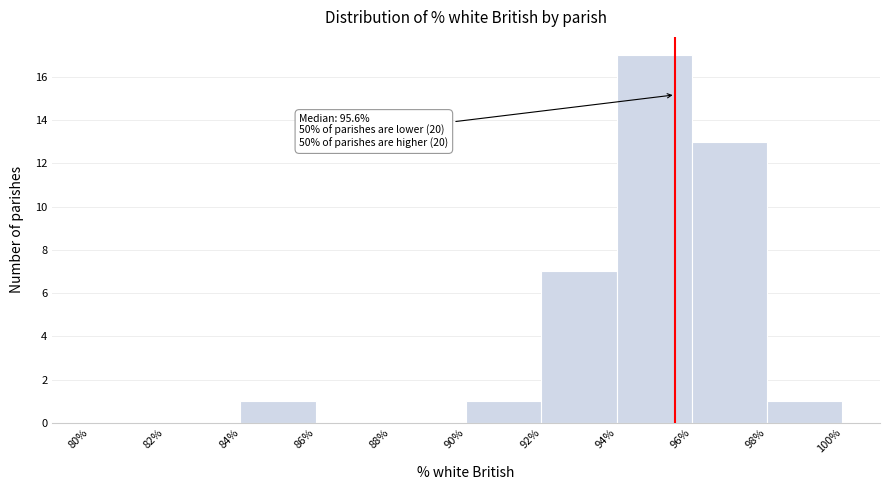

Over which range of the x-axis is the bar tallest?

94% to 96%